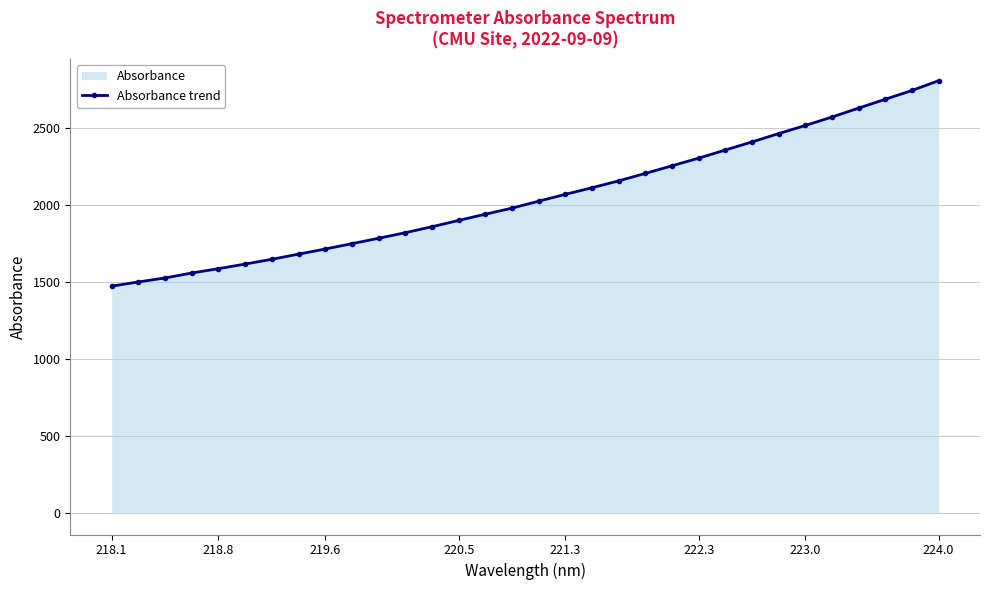

What is the greatest value displayed?

2807.6